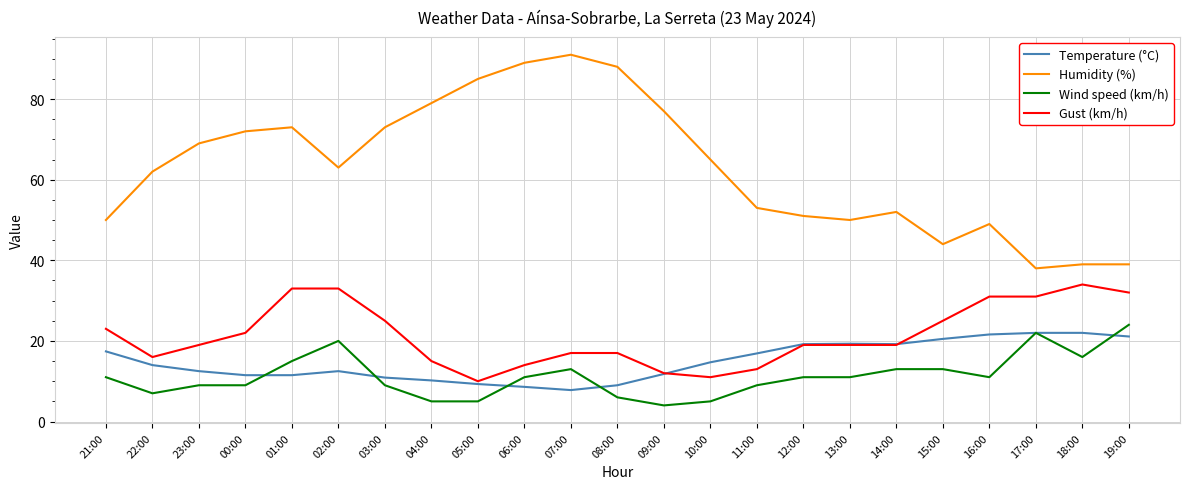

True or false: Gust (km/h) and Temperature (°C) cross at least once.

True